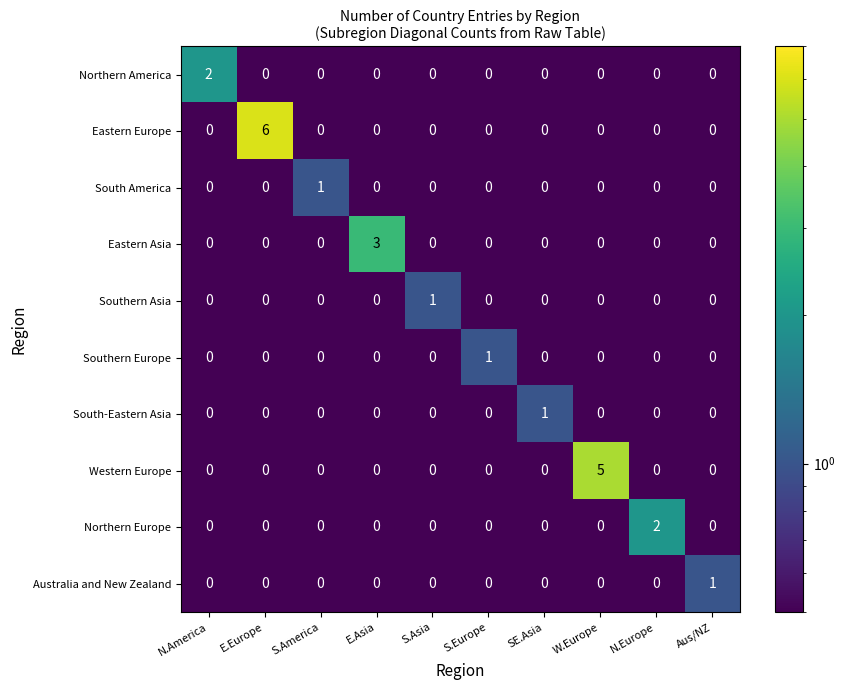

Is it true that Western Europe equals -2 at S.America?

False